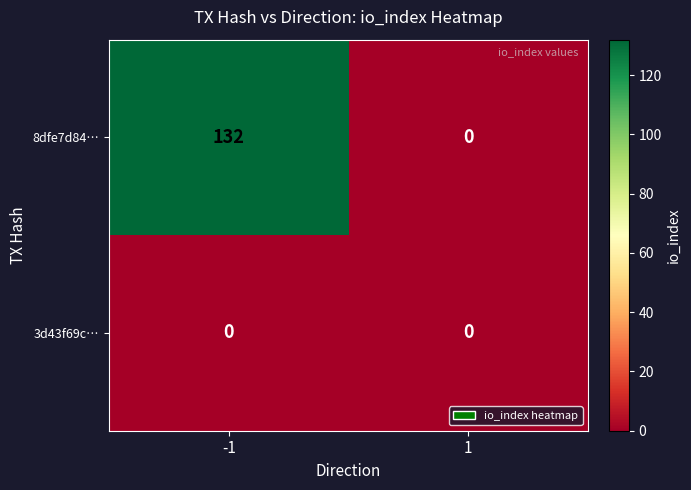

List the series in order of their overall mean, lowest first.

3d43f69c…, 8dfe7d84…